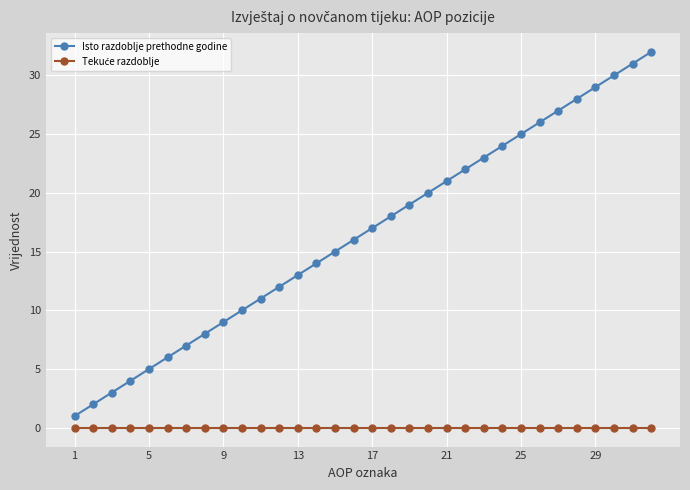

Which series has the largest range (max minus min)?

Isto razdoblje prethodne godine